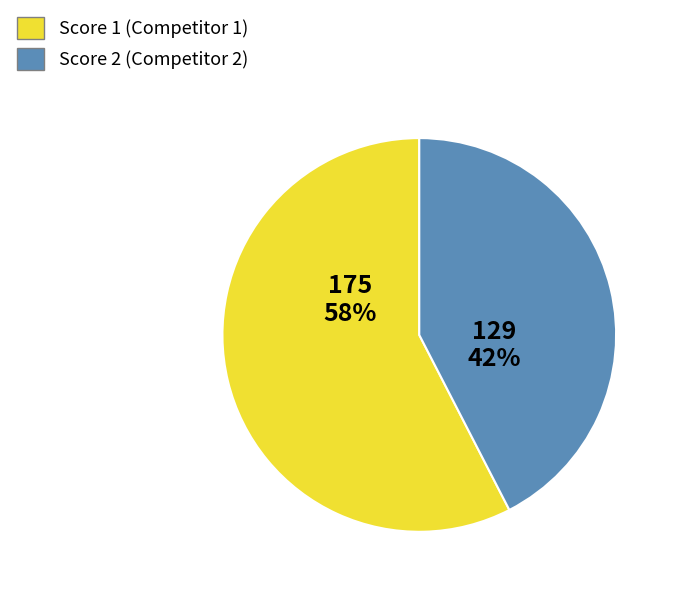

Is there a majority slice in this chart?

Yes